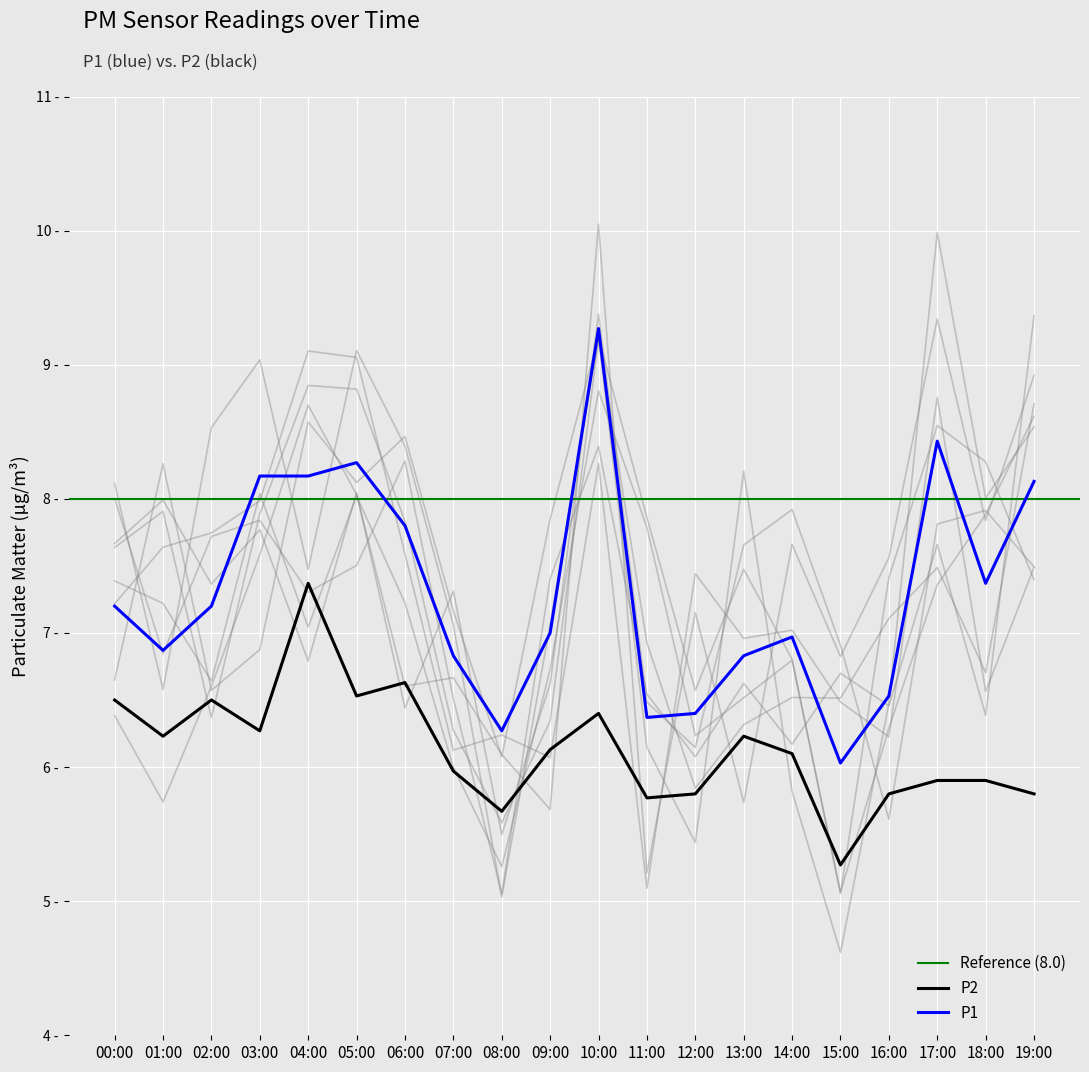

What is the difference between the P1 values at 16:00 and 03:00?

1.6